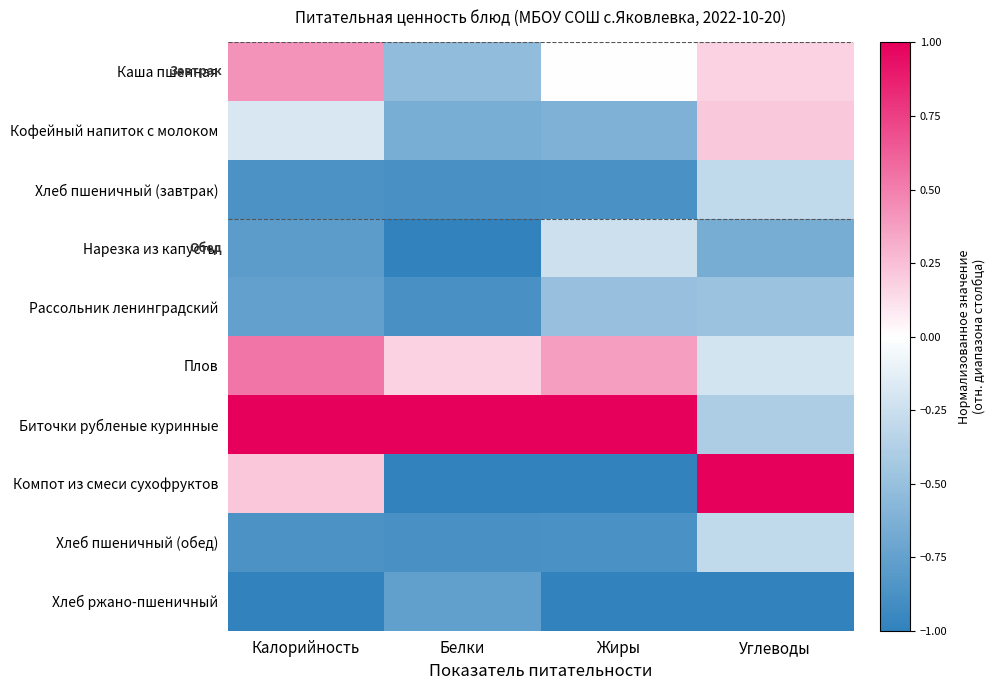

Which series has the largest total across all categories?

Биточки рубленые куринные